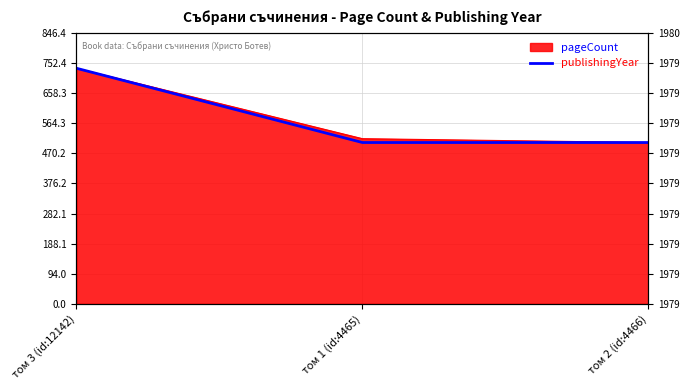

The chart shows a value of 736 at том 3 (id:12142). True or false?

True